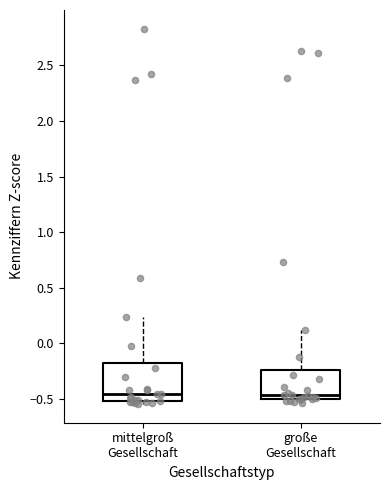

Comparing the boxes themselves (not the whiskers), which one is the tallest?

mittelgroß Gesellschaft